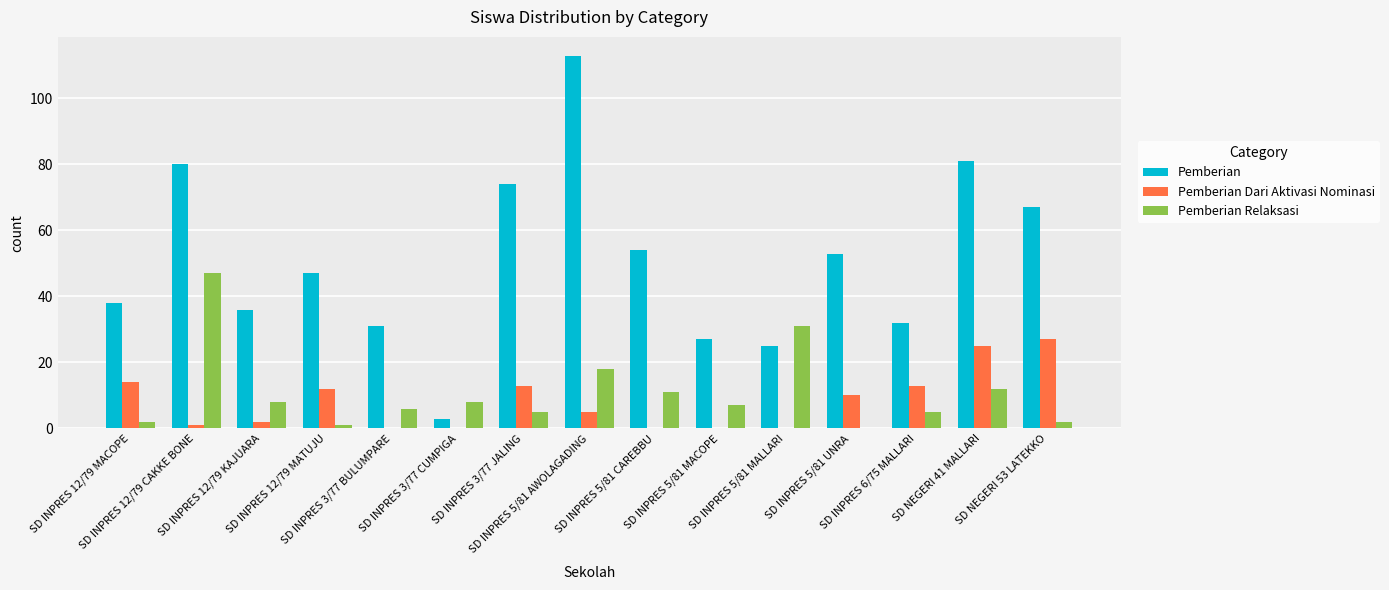

How many groups of bars are there?

15